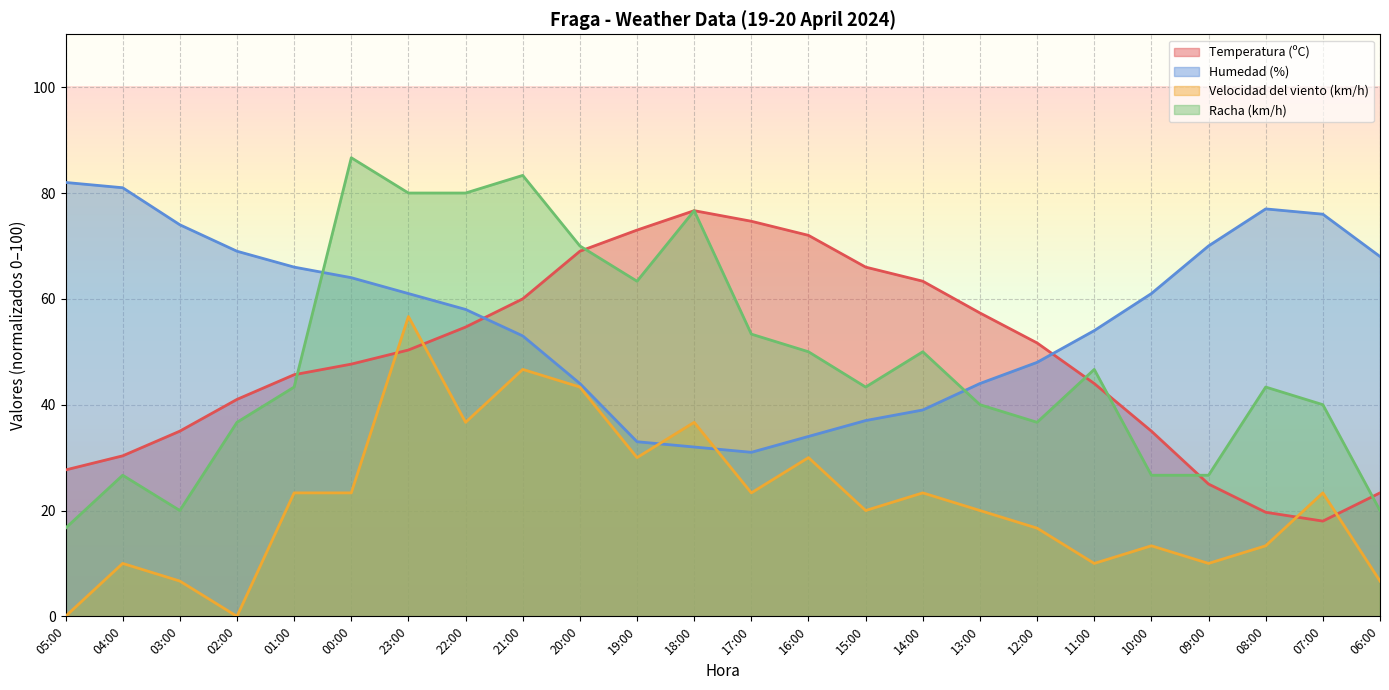

What is the value of the Racha (km/h) point at the 21st from the left?

26.7